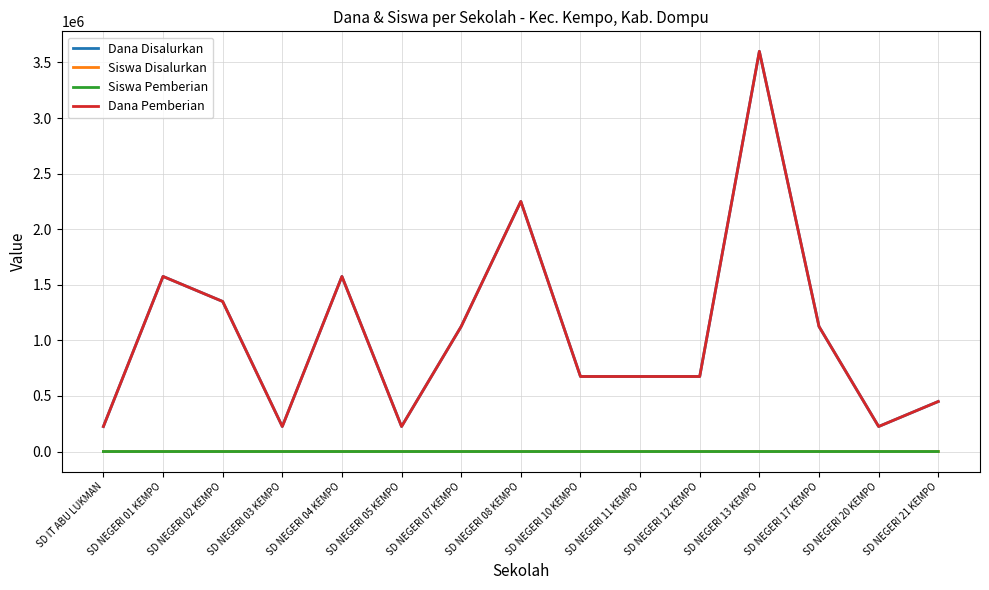

Does the chart have visible grid lines?

Yes